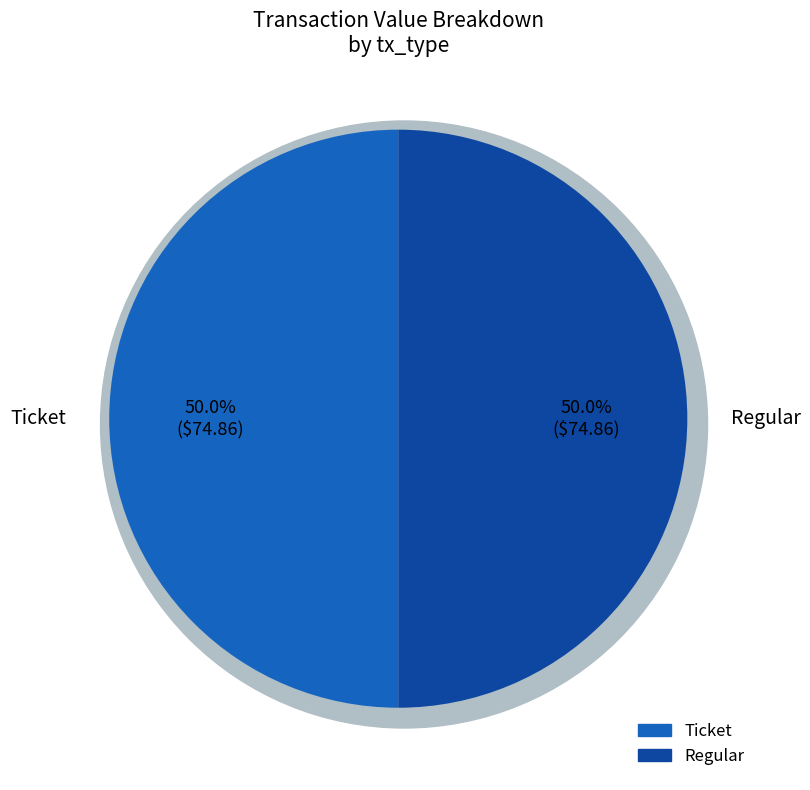

Count the number of slices in the pie.

2